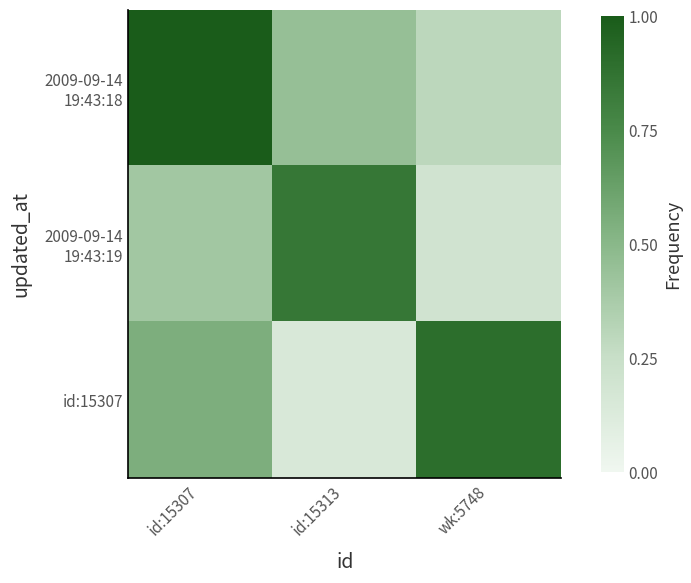

Which series has the largest total across all categories?

2009-09-14 19:43:18